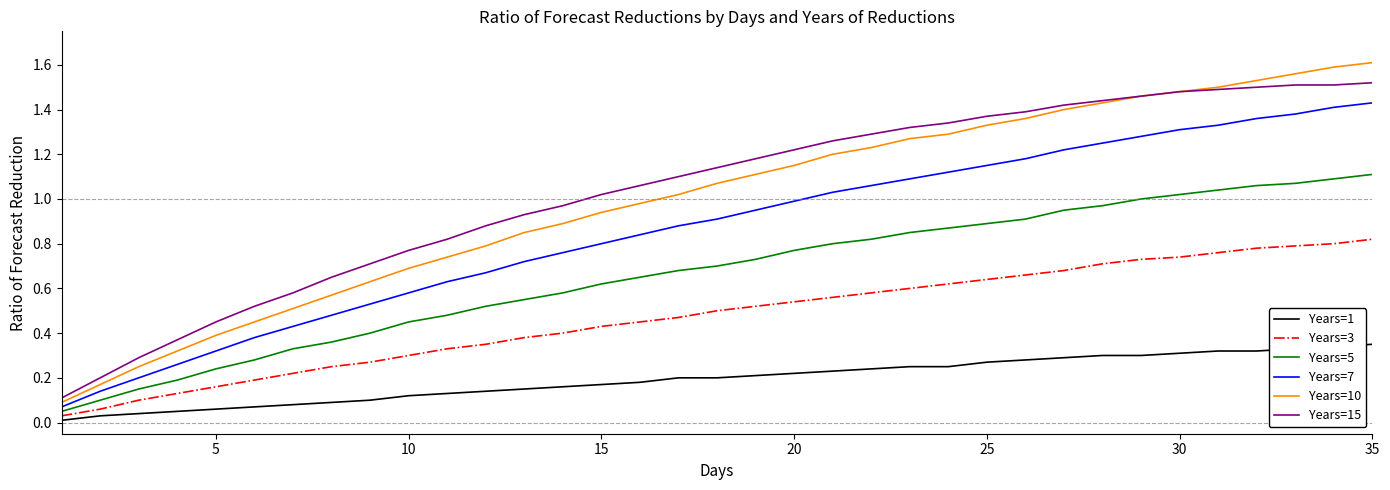

True or false: Years=15 and Years=7 cross at least once.

False